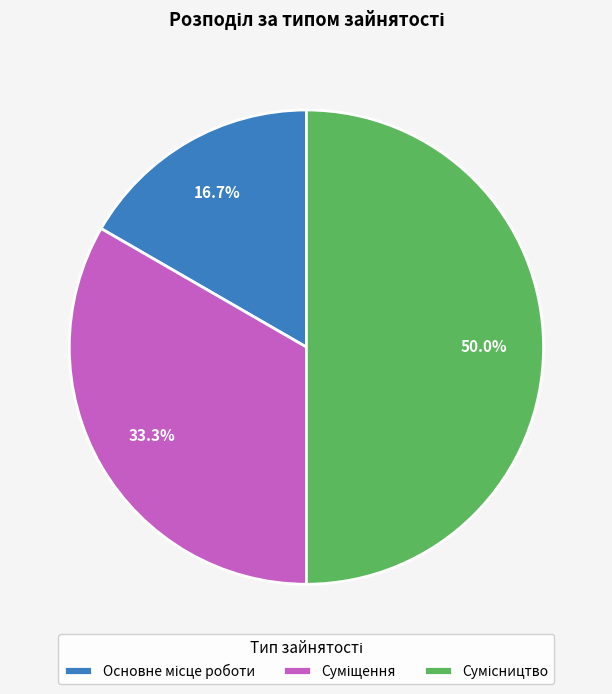

How many segments does this pie chart have?

3